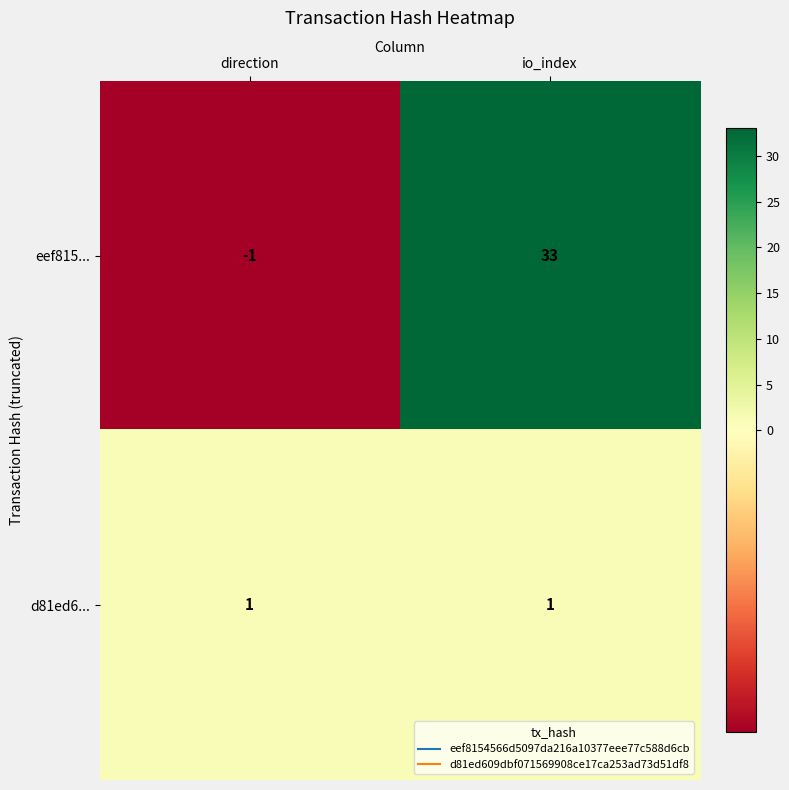

Which series changed the most between direction and io_index?

eef815...